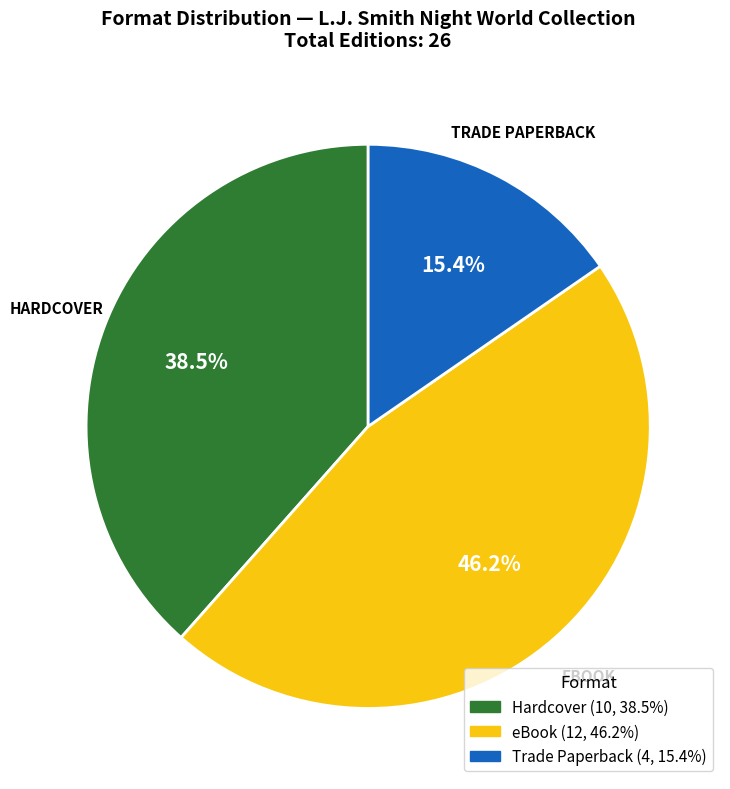

Is there any slice that represents more than half of the pie?

No